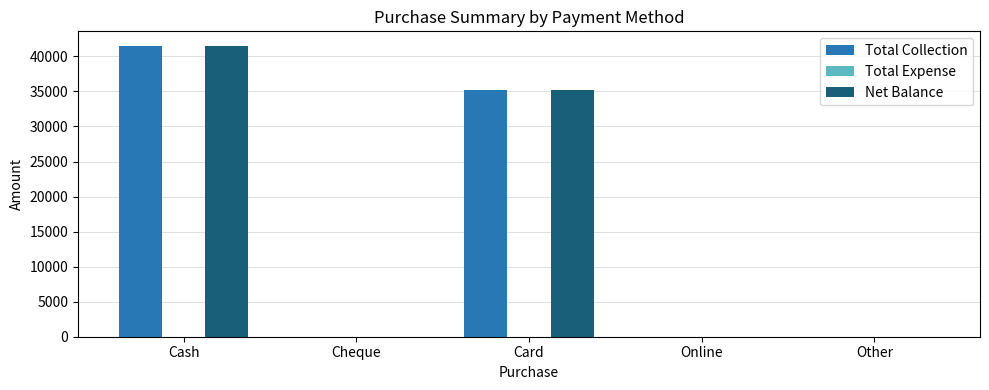

What is the approximate value of Net Balance at Card?

35162.8